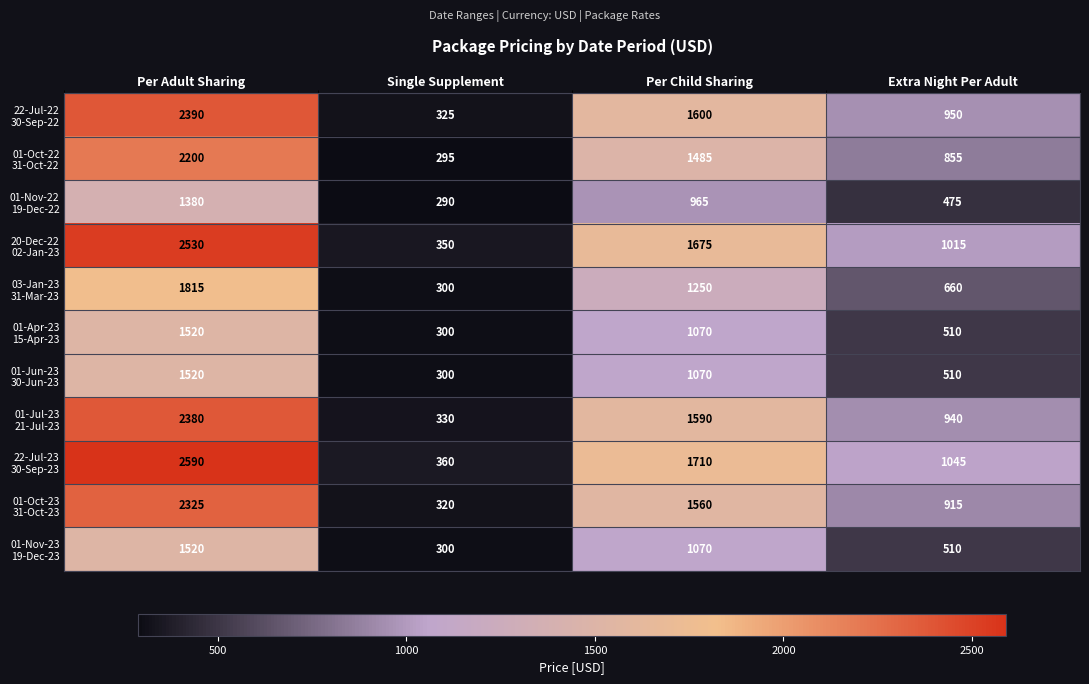

Count the number of categories in the chart.

4